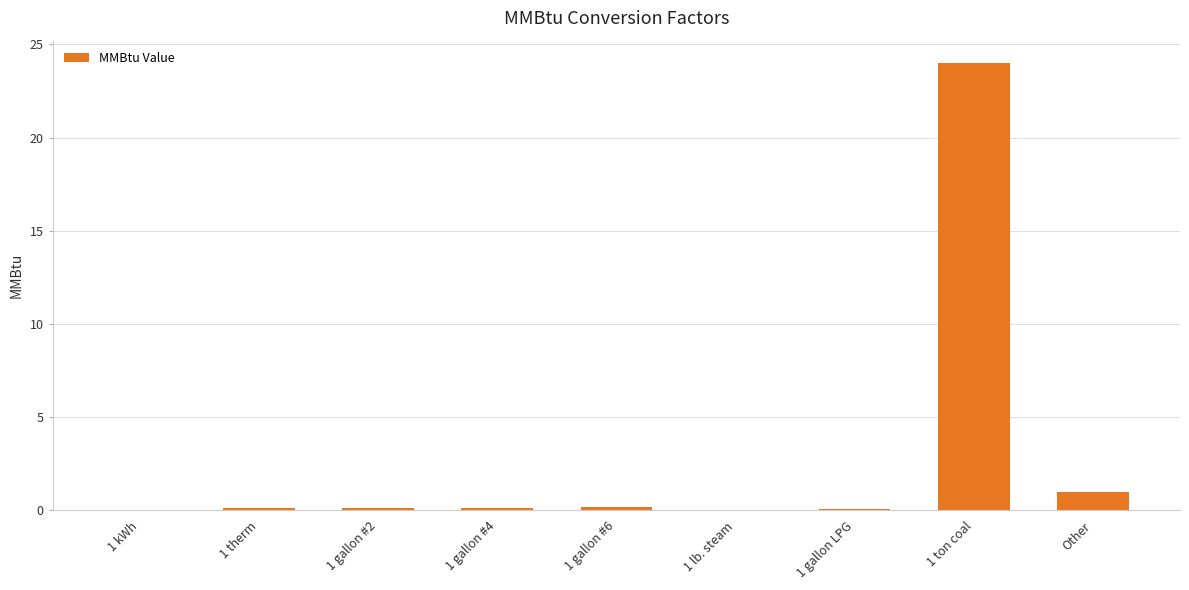

Between Other and 1 kWh, which is larger?

Other